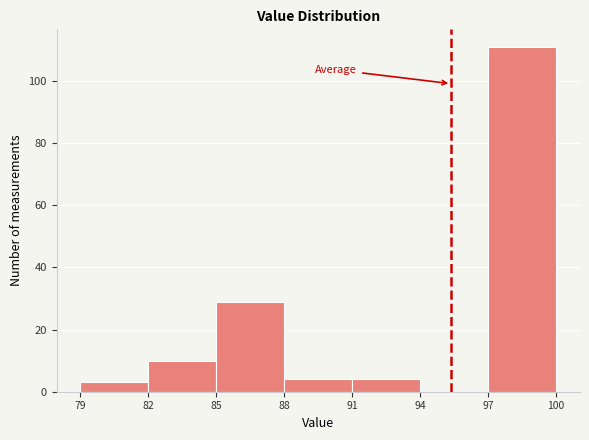

Reading left to right, list every bar in this chart as the range it spans on the x-axis followed by its height. Neither the bar edges nor the heights are printed on the chart, so give them approximately, as read against the axes.

79 to 82: 4
82 to 85: 10
85 to 88: 30
88 to 91: 4
91 to 94: 4
94 to 97: 0
97 to 100: 112